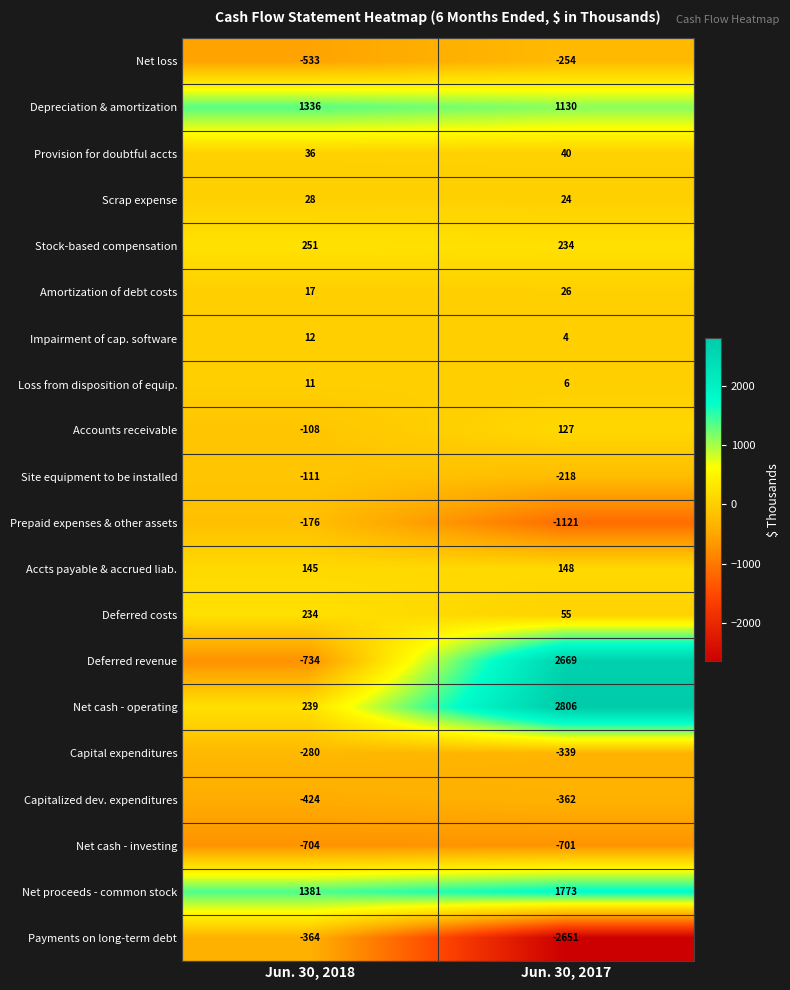

What is the minimum value shown in the chart?

-2651